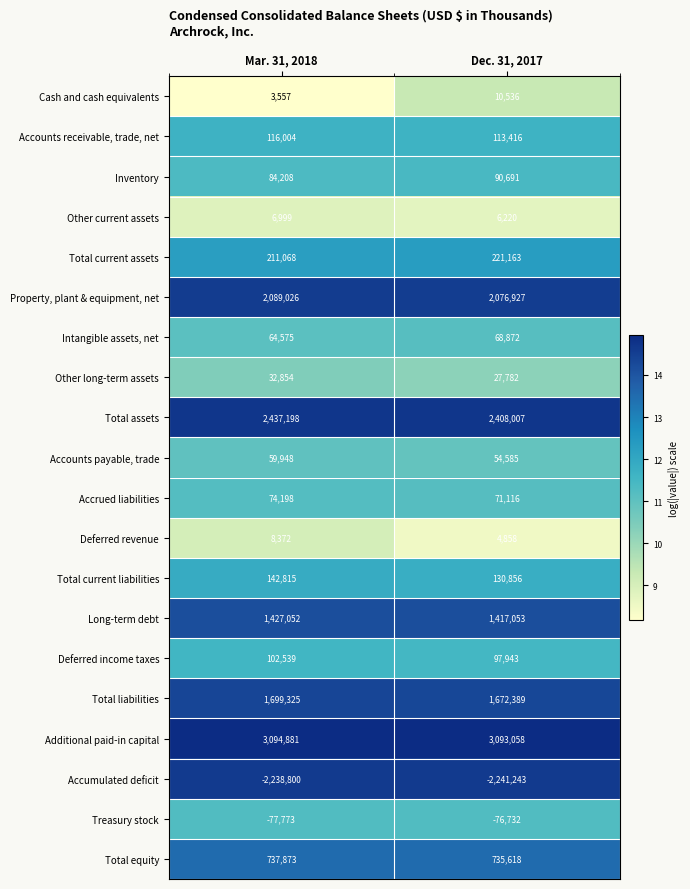

Which series changed the most between Mar. 31, 2018 and Dec. 31, 2017?

Total assets